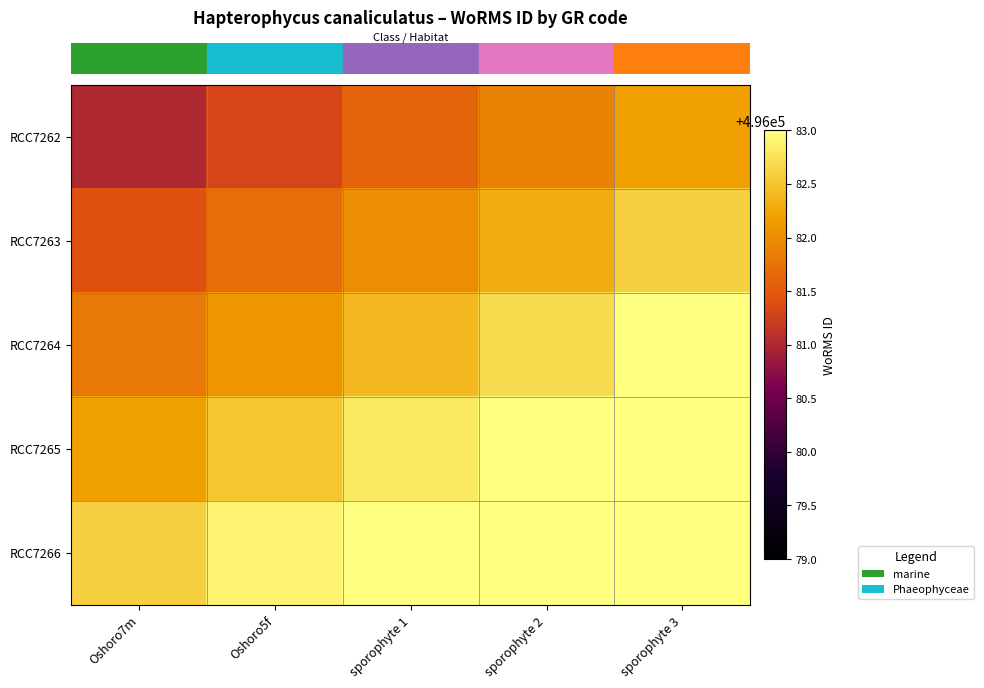

What is the minimum value shown in the chart?

496081.0